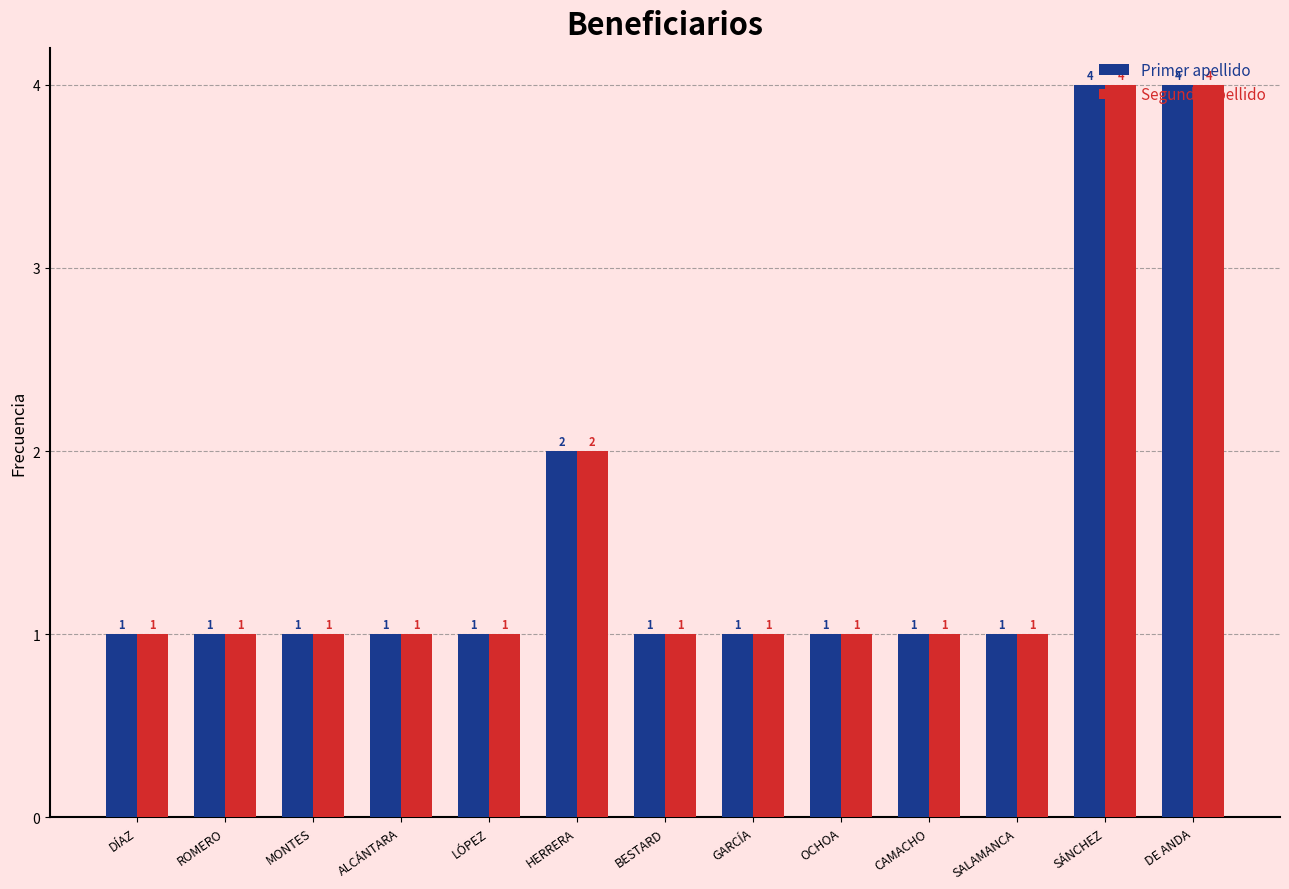

Where is Primer apellido nearest to the value 2?

HERRERA